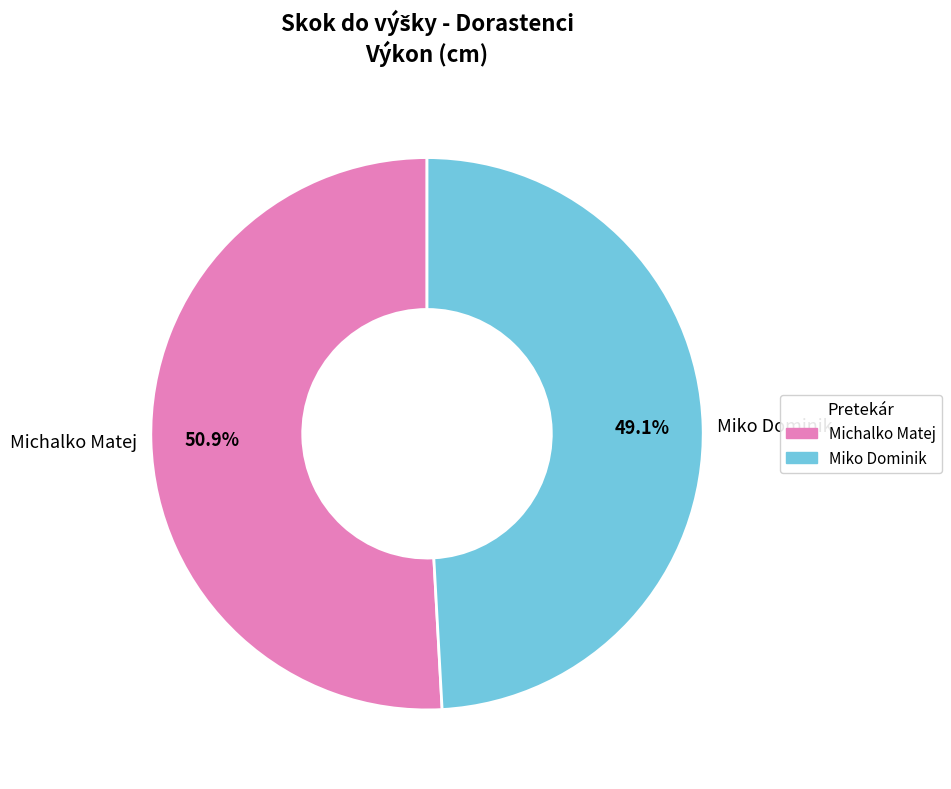

Which has a higher value, Miko Dominik or Michalko Matej?

Michalko Matej